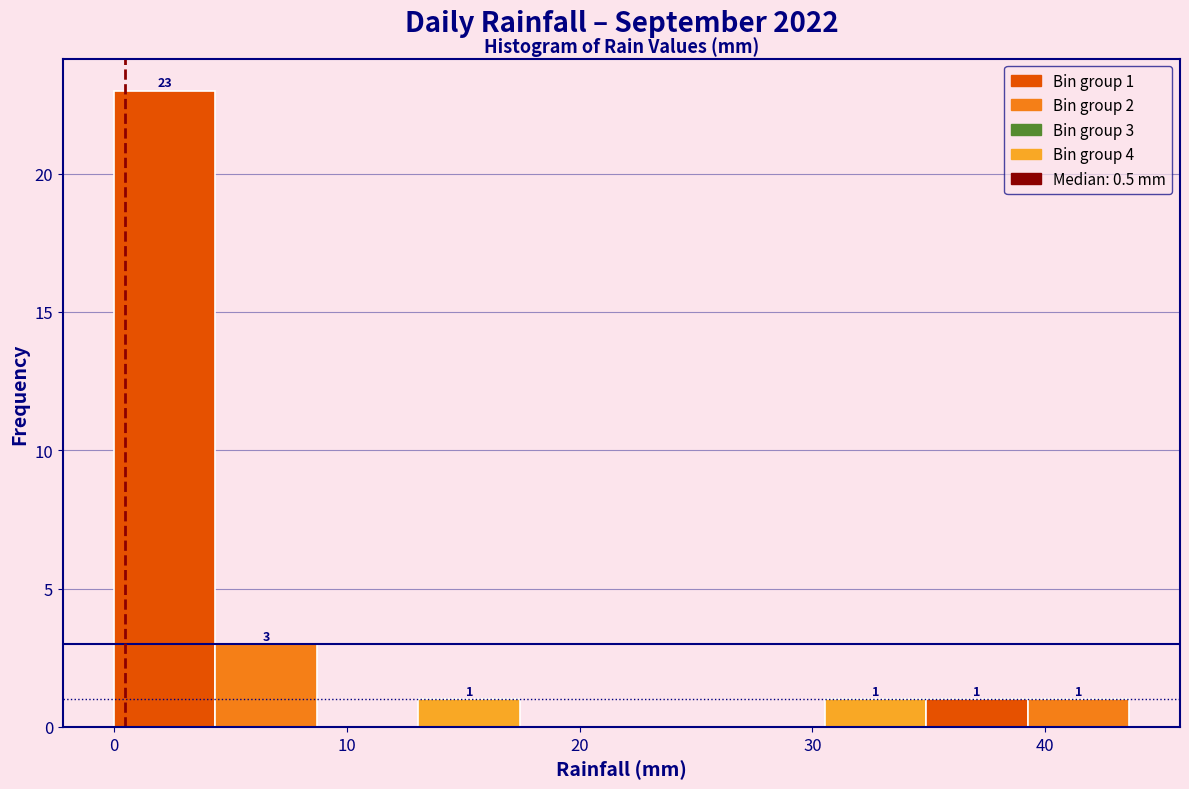

Over which range of the x-axis is the bar tallest?

0 to 4